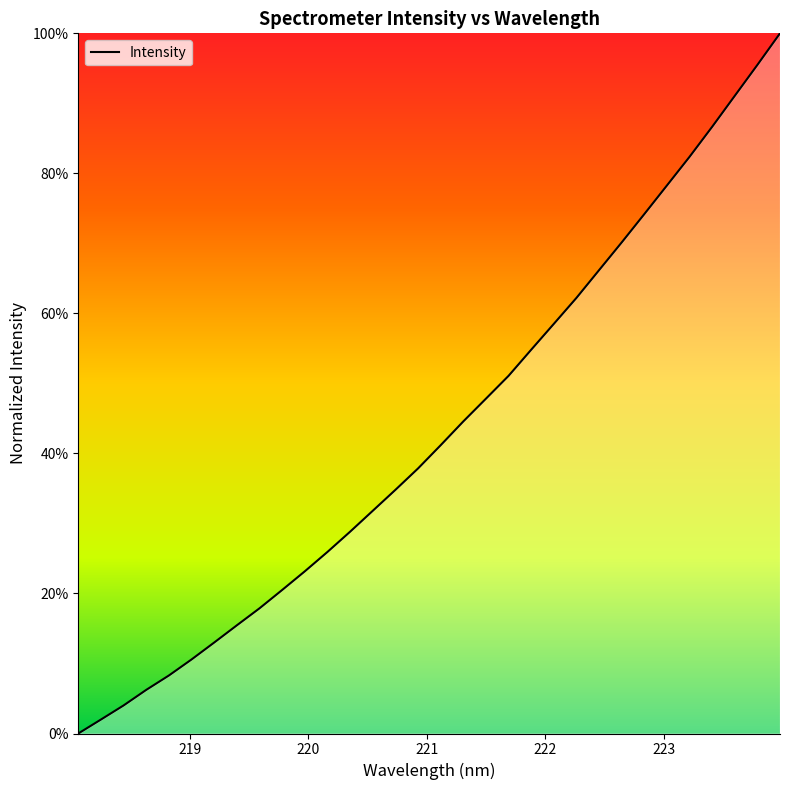

What is the difference between the maximum and minimum values?

100.0